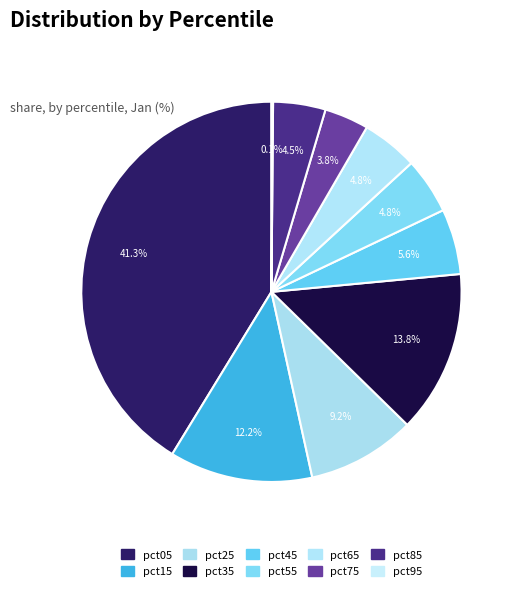

To the nearest percent, what is the combined percentage of pct15 and pct55?

17%